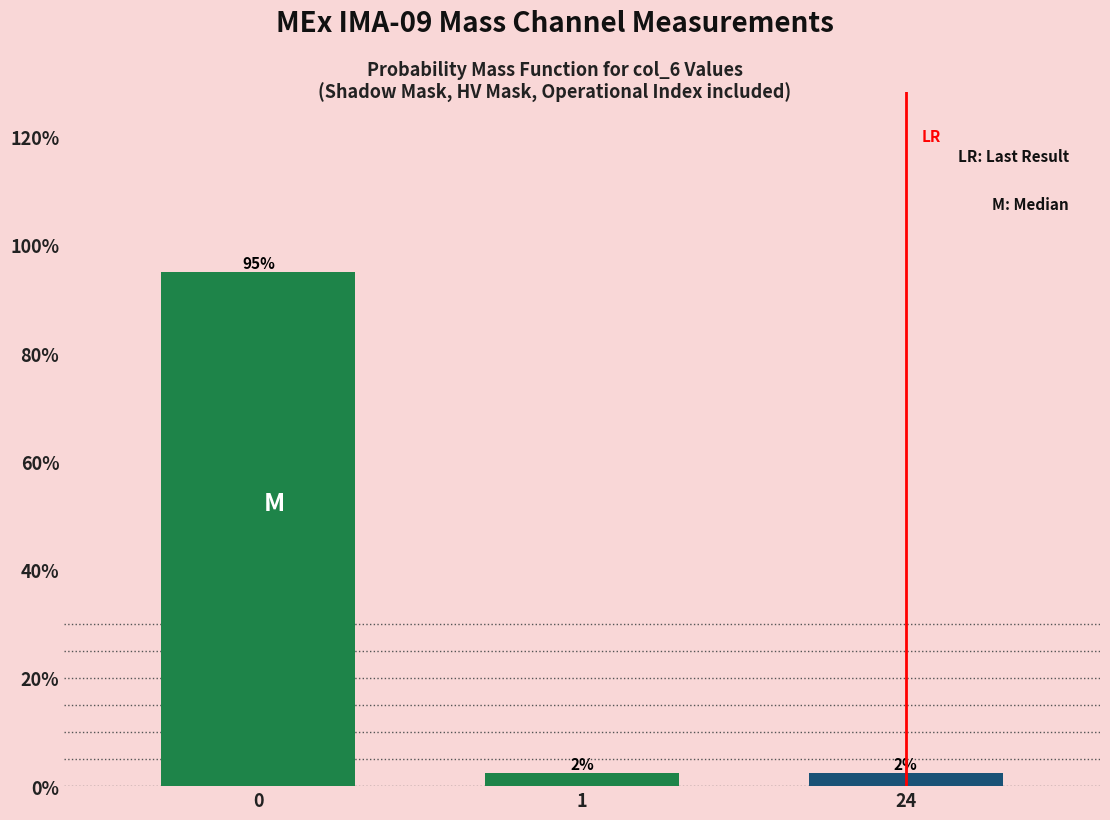

Are the bars horizontal?

No